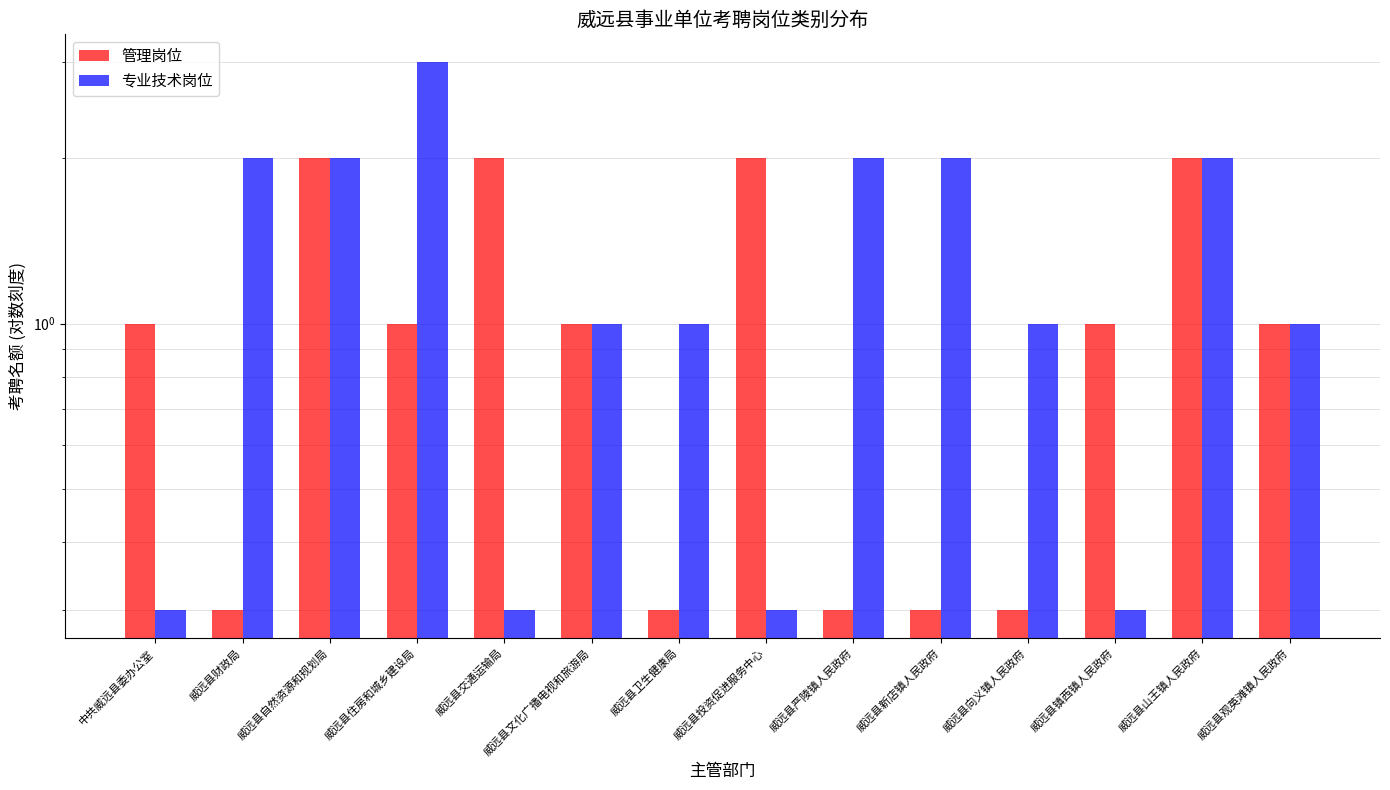

How many values in the 管理岗位 series exceed 1?

4